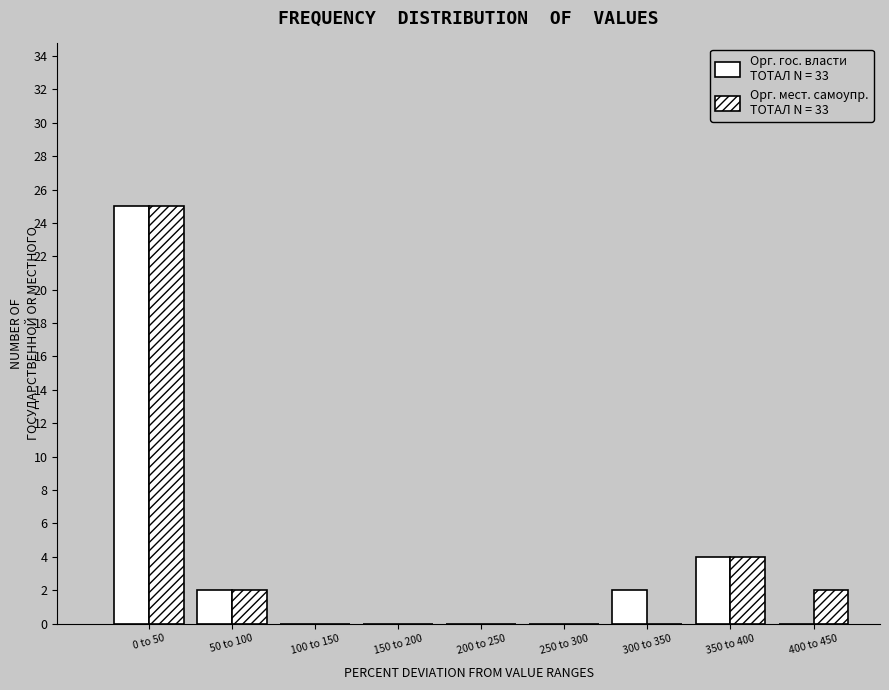

Count the number of data series in this chart.

2